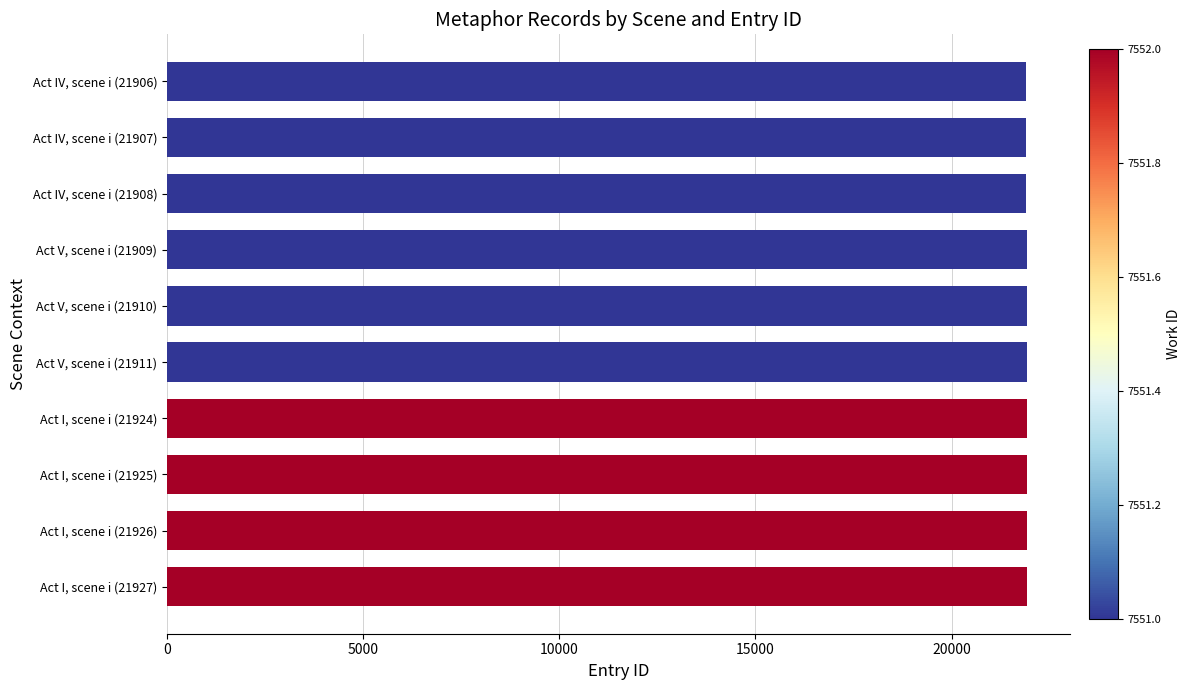

What is the label of the 10th bar from the bottom?

Act IV, scene i (21906)